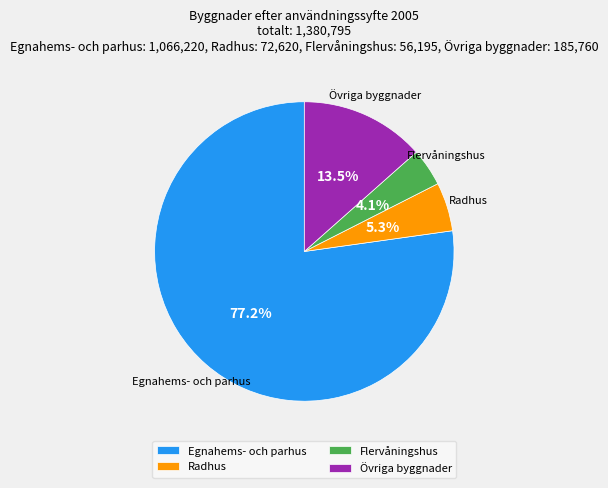

Between Övriga byggnader and Egnahems- och parhus, which is larger?

Egnahems- och parhus